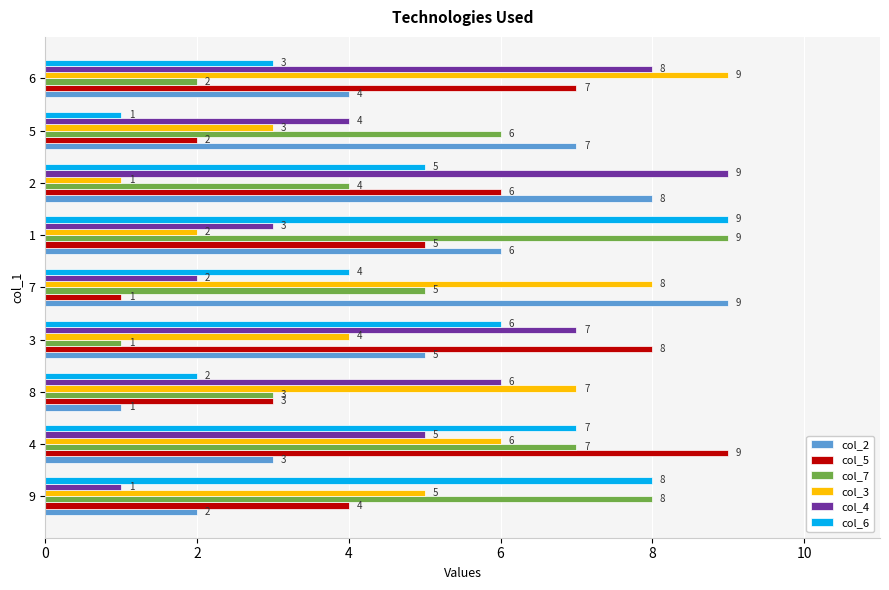

What is the lowest value of the col_5 series?

1